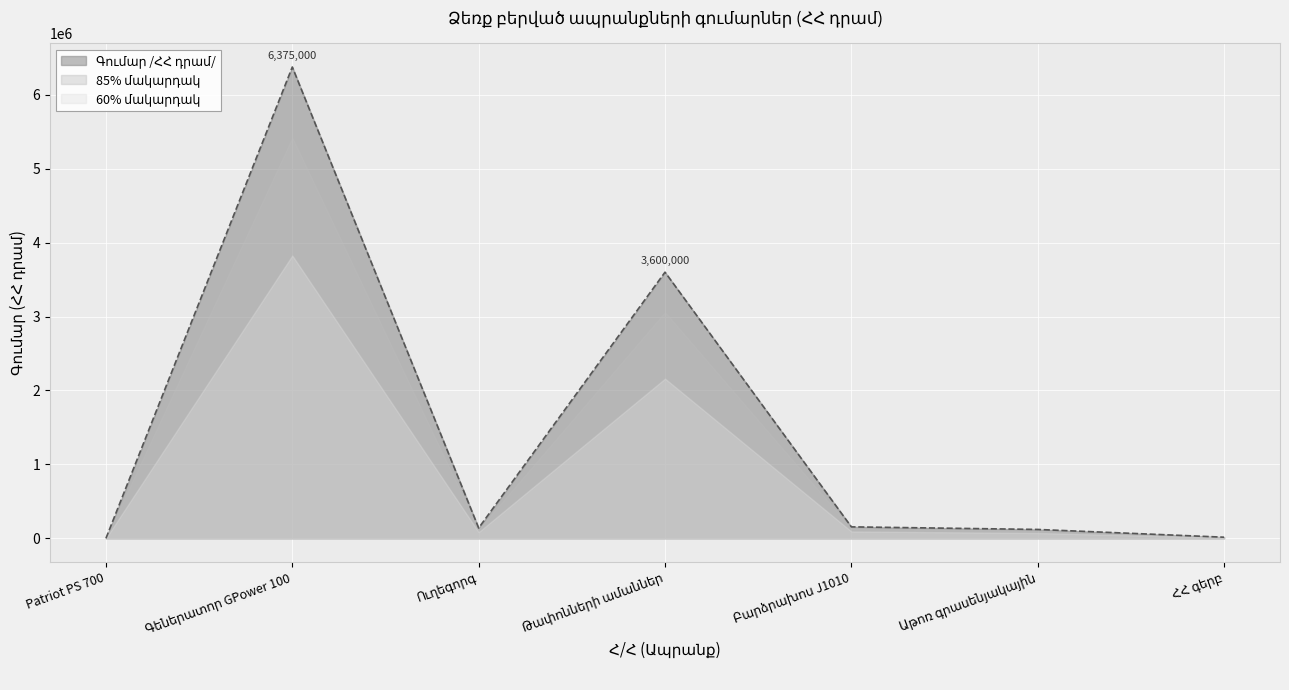

Does the chart display data point markers on the line(s)?

No